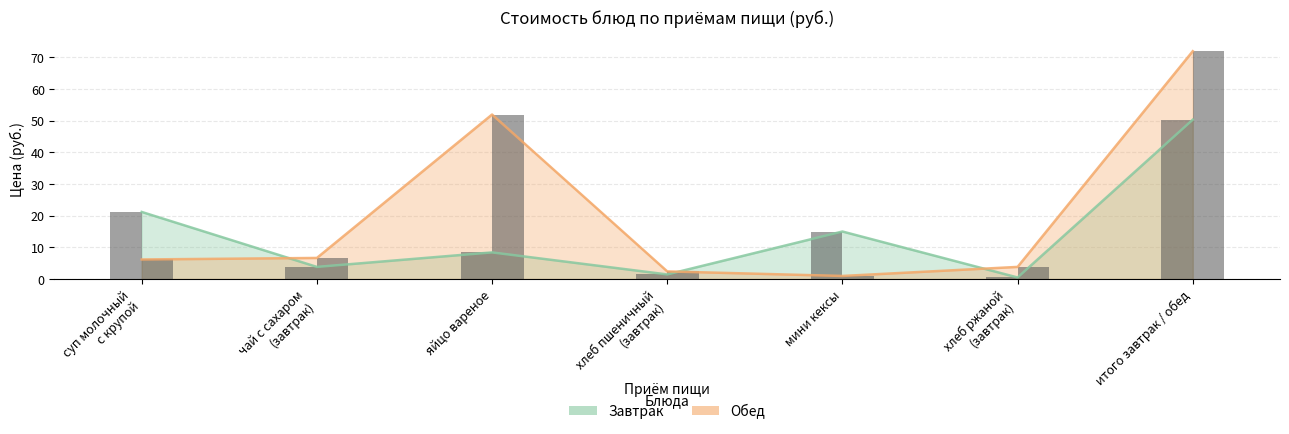

List the labels in order of Обед value, largest first.

итого завтрак / обед, яйцо вареное, чай с сахаром
(завтрак), суп молочный
с крупой, хлеб ржаной
(завтрак), хлеб пшеничный
(завтрак), мини кексы